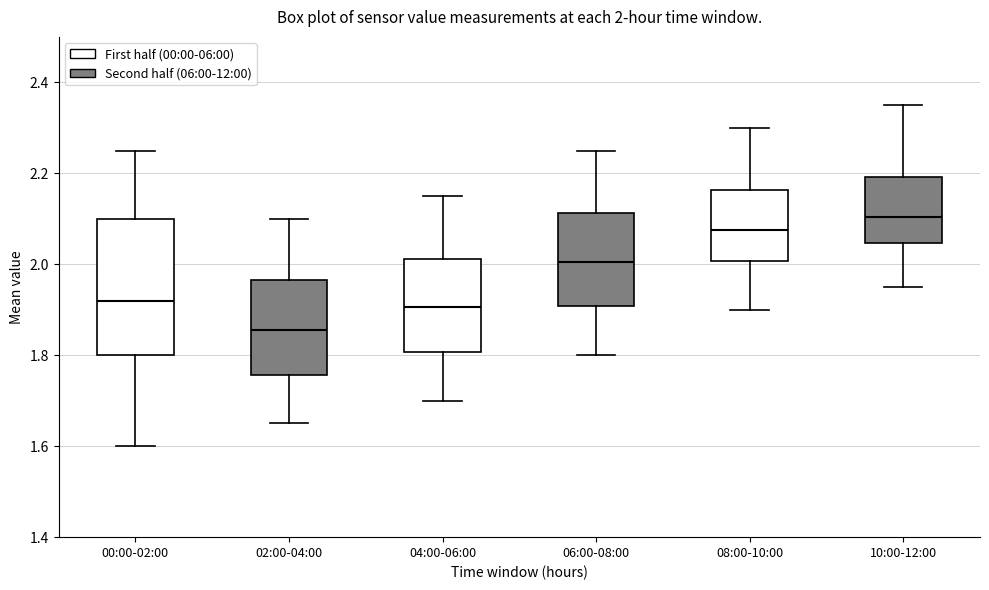

Which box has the lowest median line?

02:00-04:00